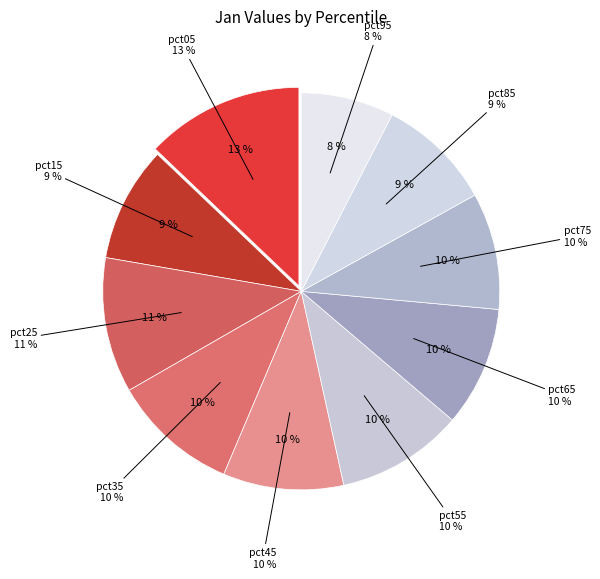

Does pct85 account for over 50% of the chart?

No